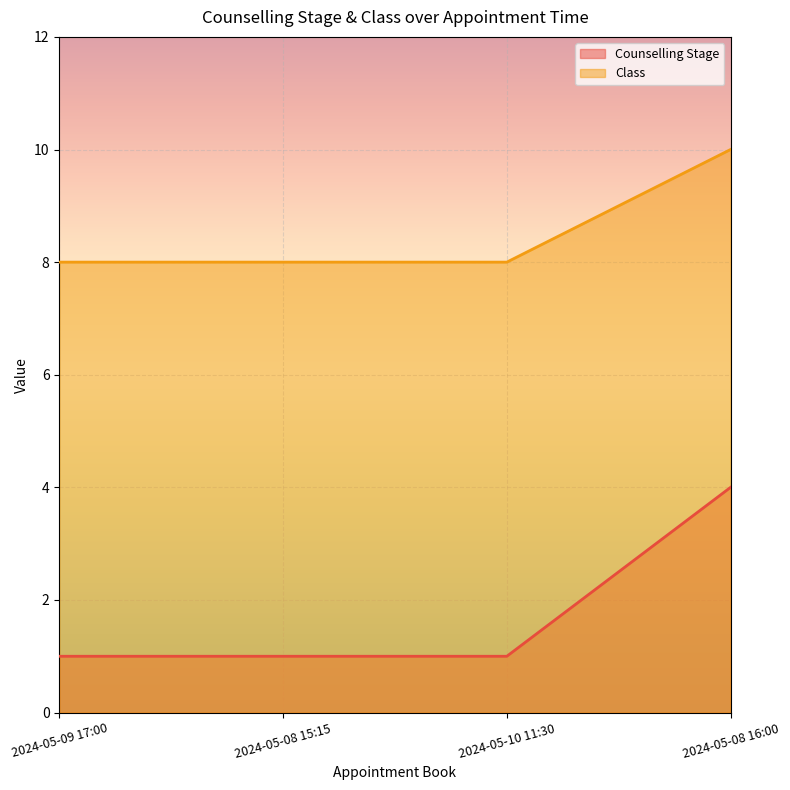

True or false: Class and Counselling Stage intersect in this chart.

False